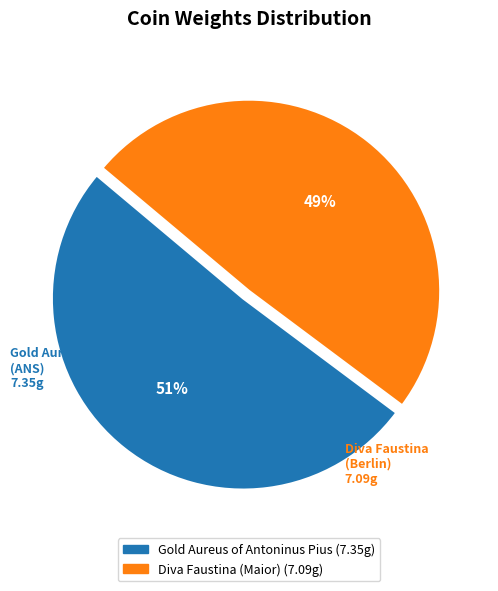

Is it true that Gold Aureus of Antoninus Pius is 37% of the pie?

False